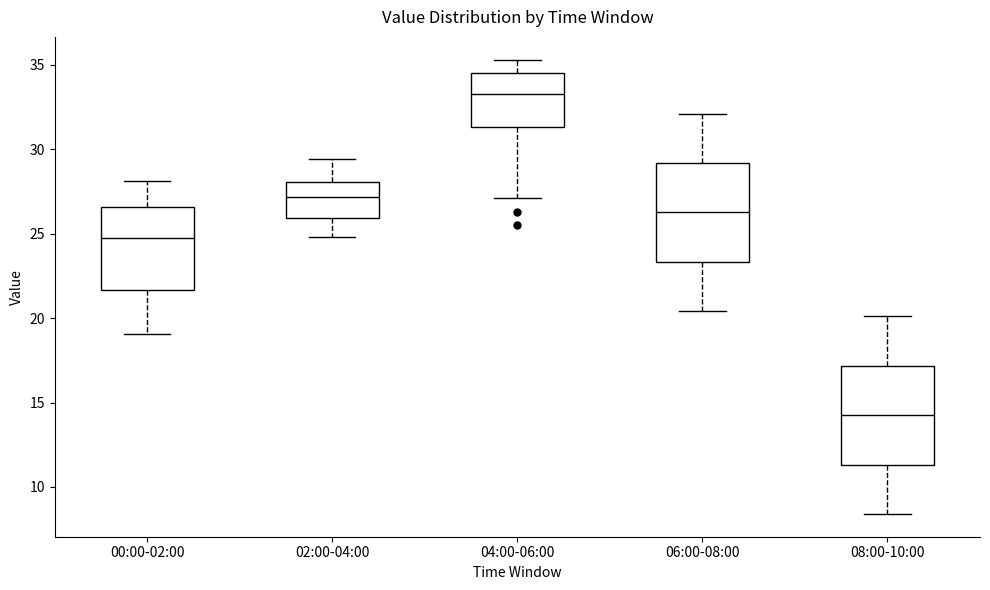

Which box has the highest median line?

04:00-06:00